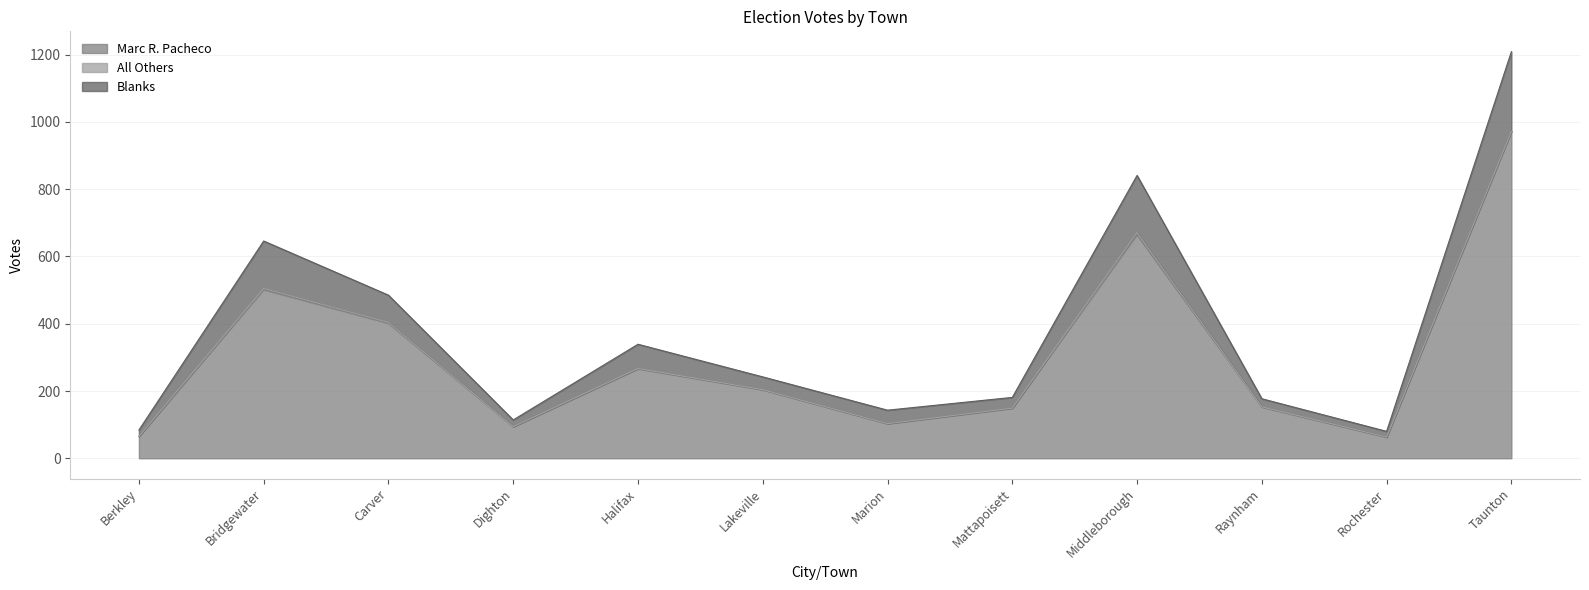

What is the average value of the Marc R. Pacheco series?

303